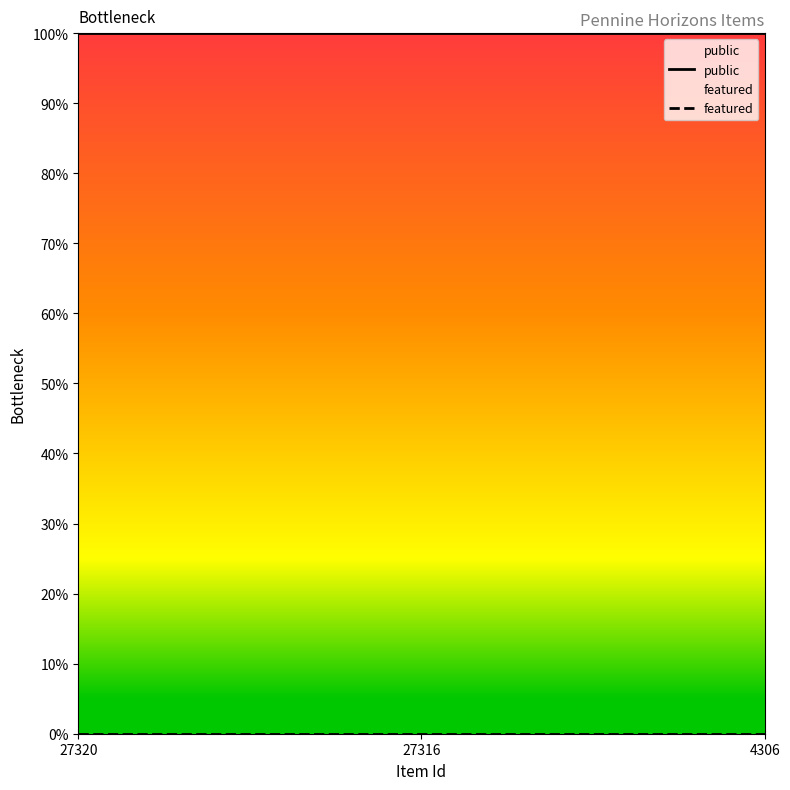

List the labels in order of public value, largest first.

27320, 27316, 4306